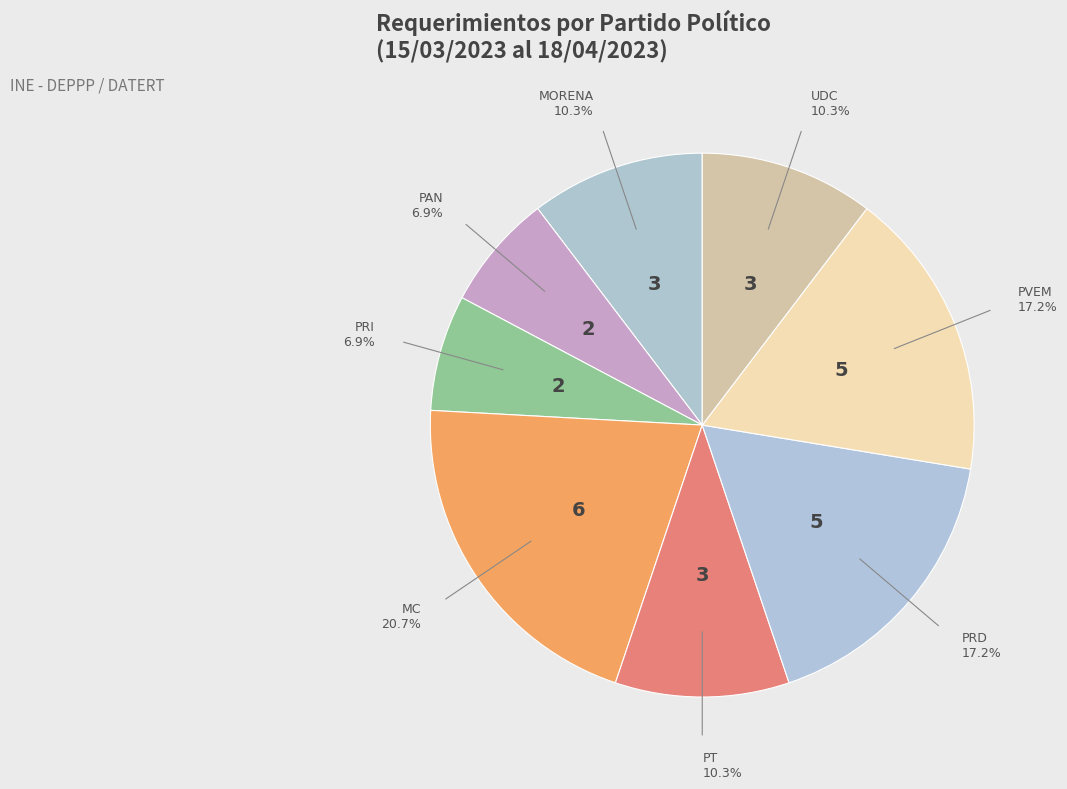

Does any single category account for the majority?

No